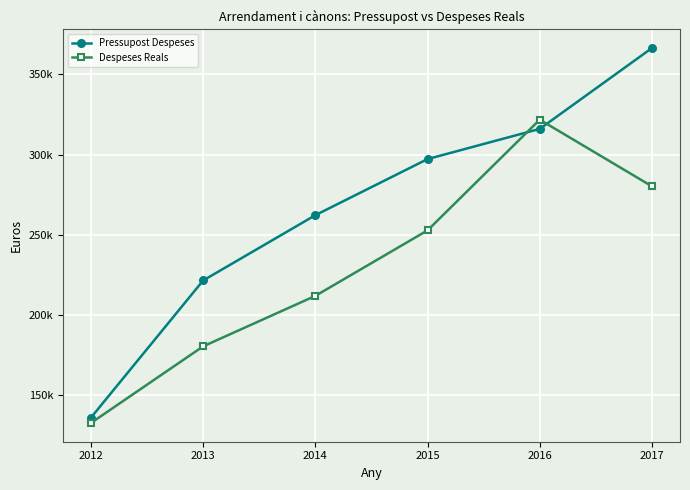

Does the chart have visible grid lines?

Yes